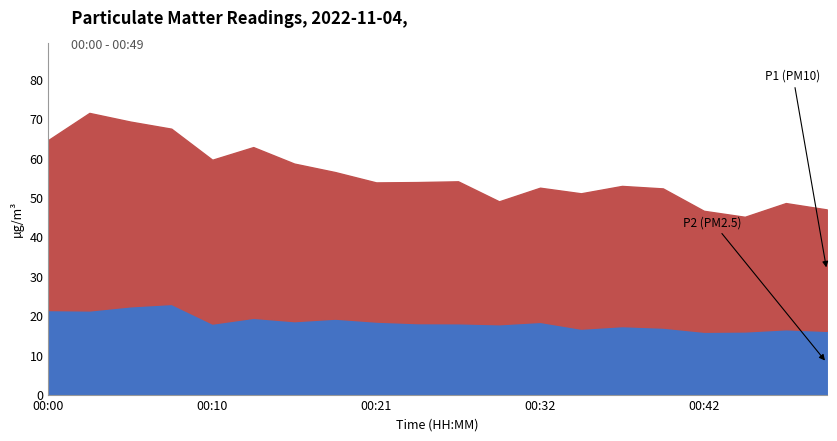

What is the average value of the P2 series?

18.5